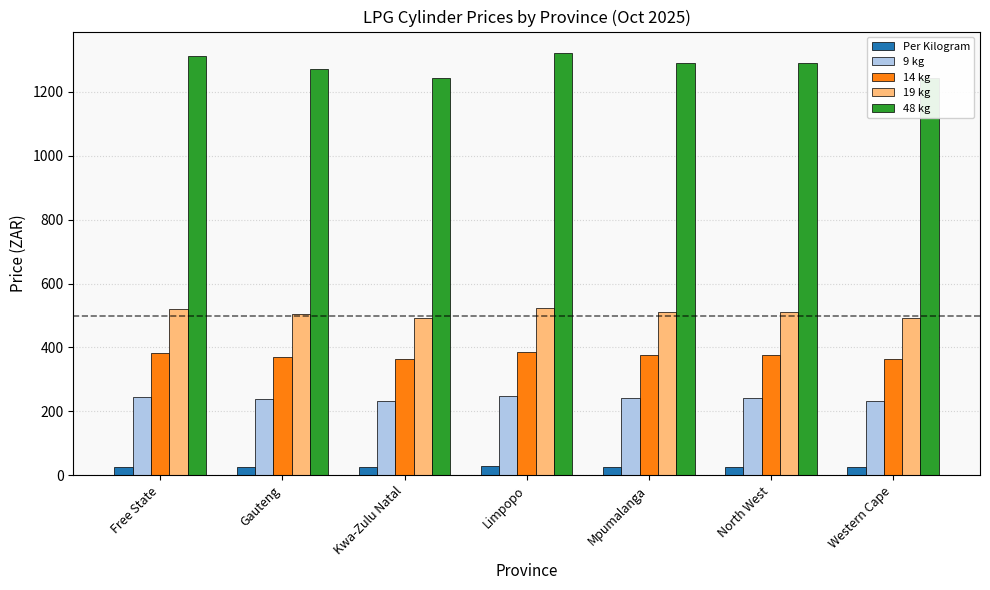

Which category has the highest value in the 48 kg series?

Limpopo